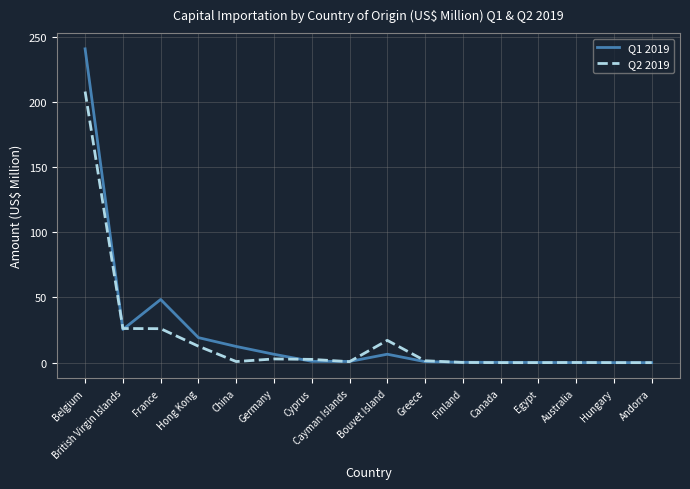

Is the value of Q1 2019 at France greater than the value of Q2 2019 at Bouvet Island?

Yes